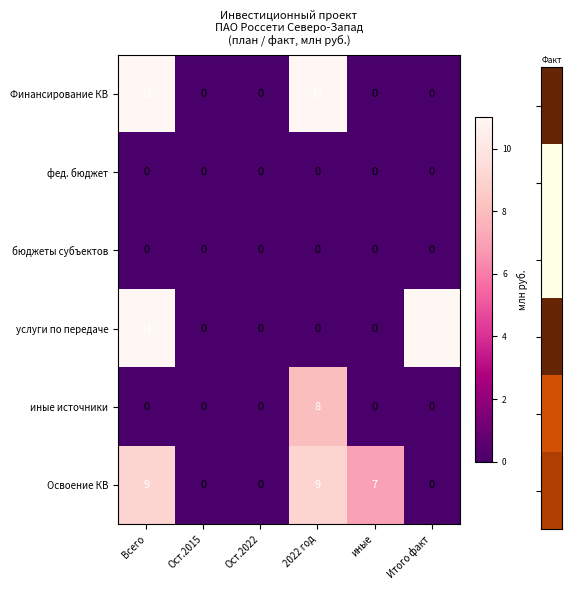

At which category is the sum across all series the highest?

Всего